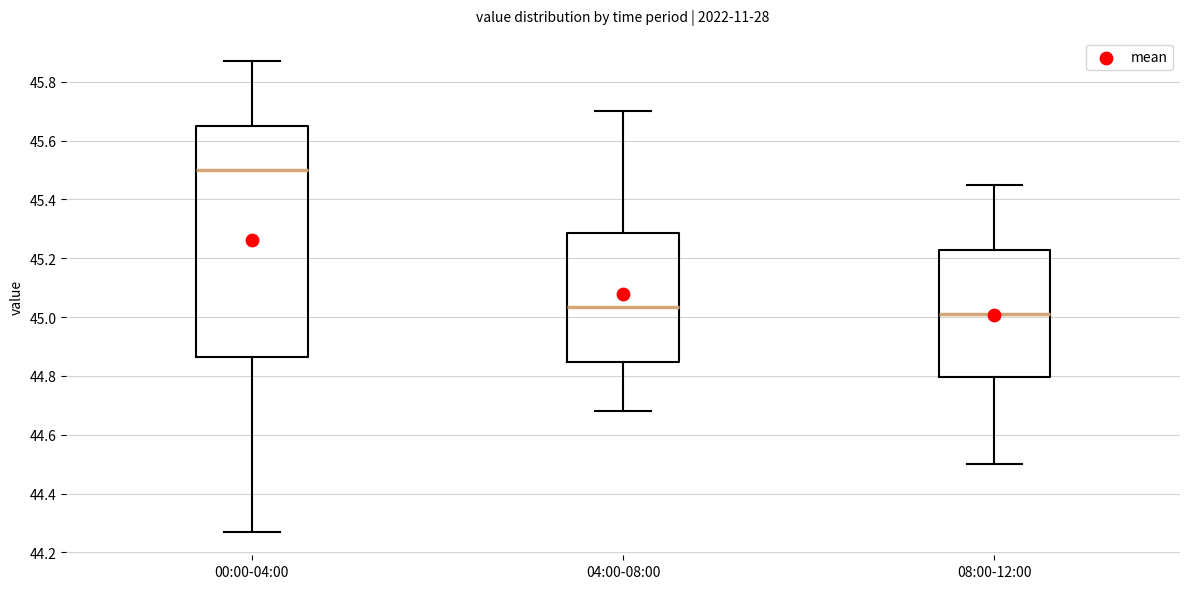

Which box is the tallest, from its lower edge to its upper edge?

00:00-04:00